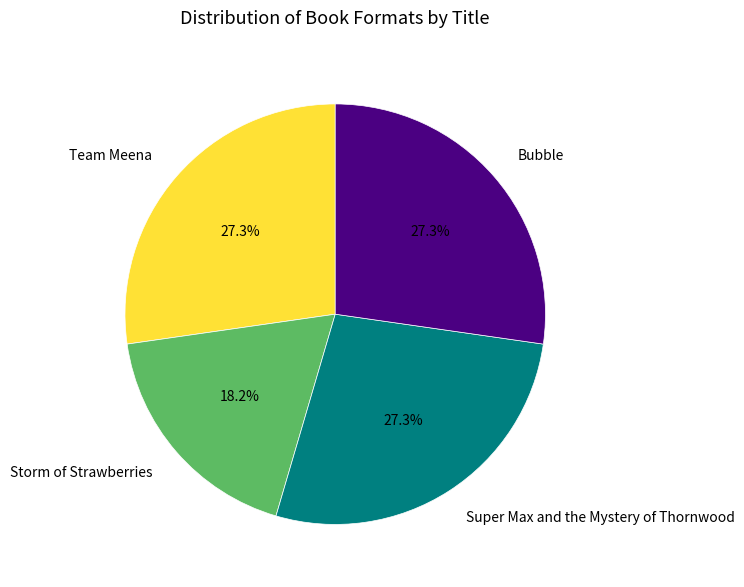

The Team Meena slice represents 27% of the pie. True or false?

True